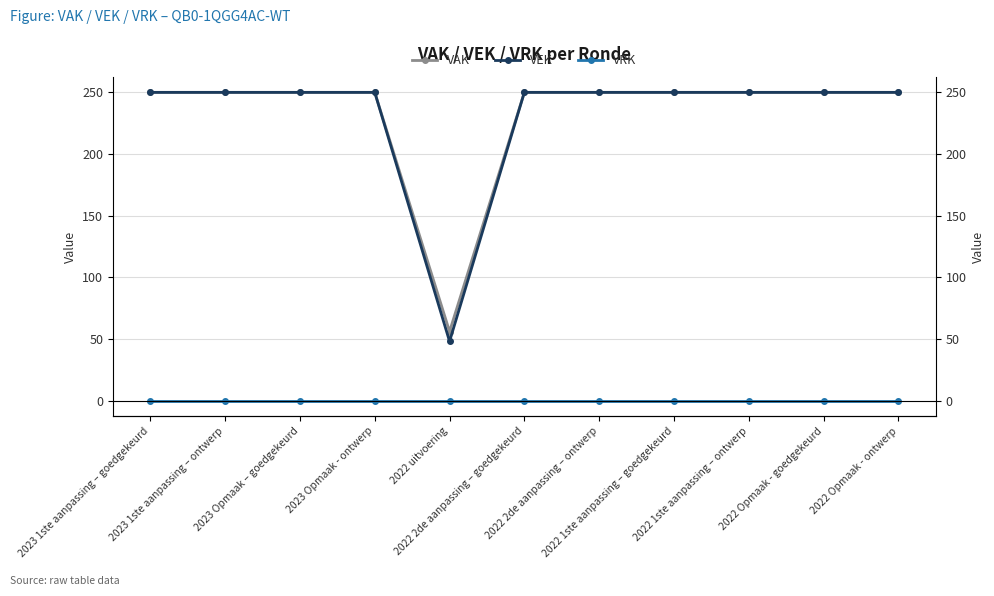

What is the label of the 3rd point from the right?

2022 1ste aanpassing – ontwerp